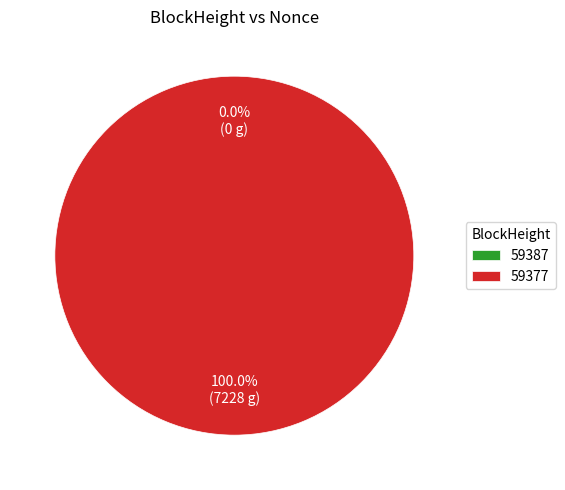

True or false: 59377 accounts for 89% of the total.

False